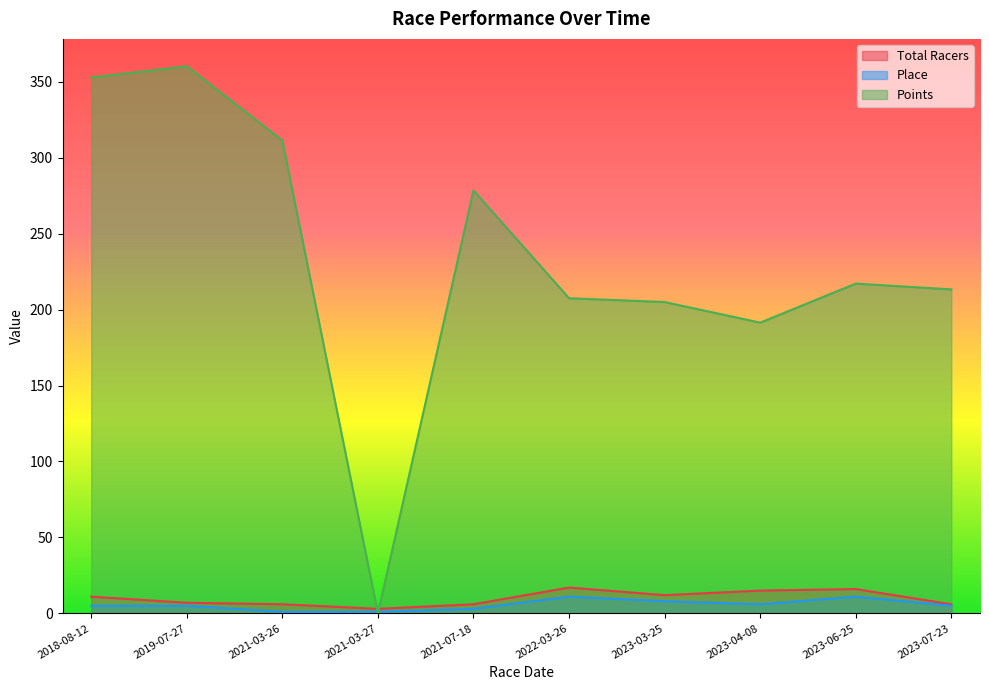

What is the difference between the maximum and minimum values in the Points series?

360.2